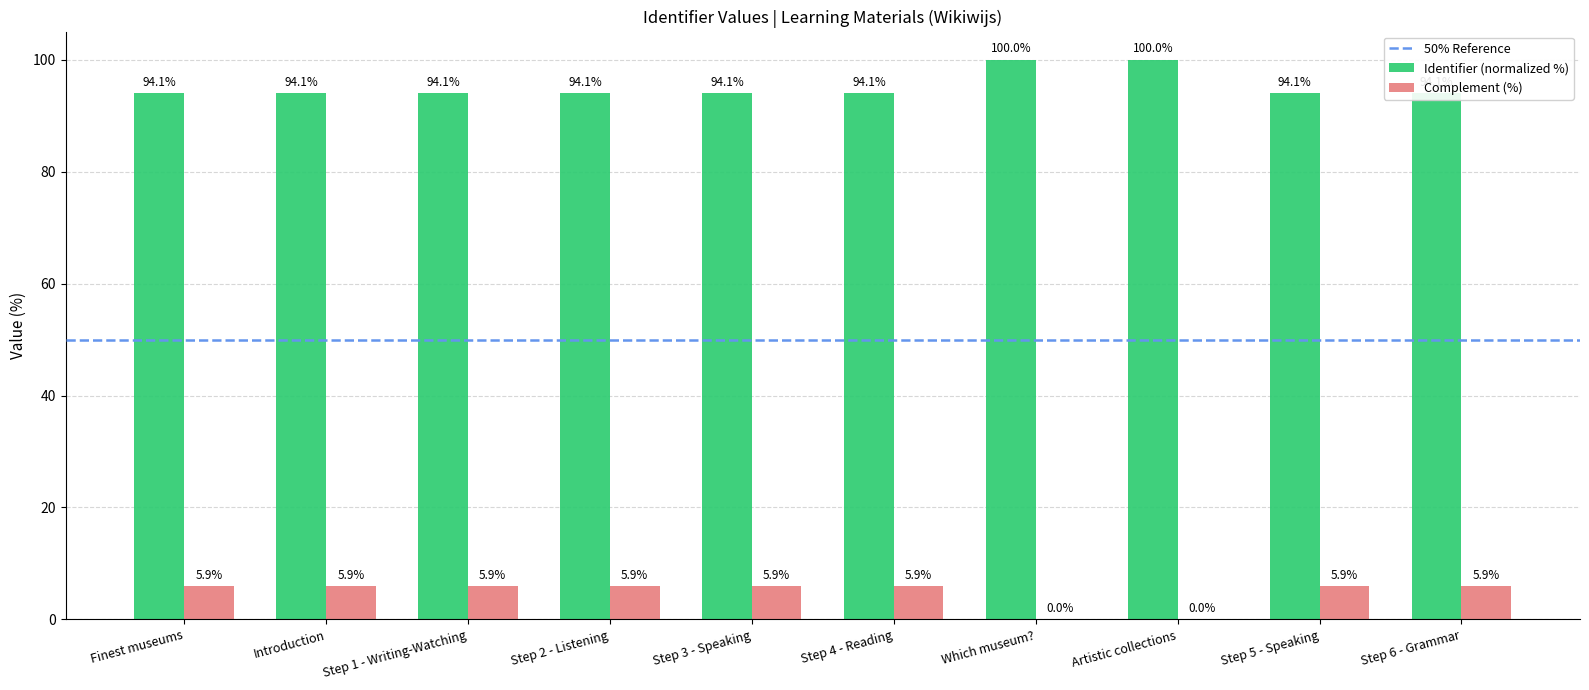

True or false: Identifier (normalized %) has a value of 27.3 at Step 3 - Speaking.

False